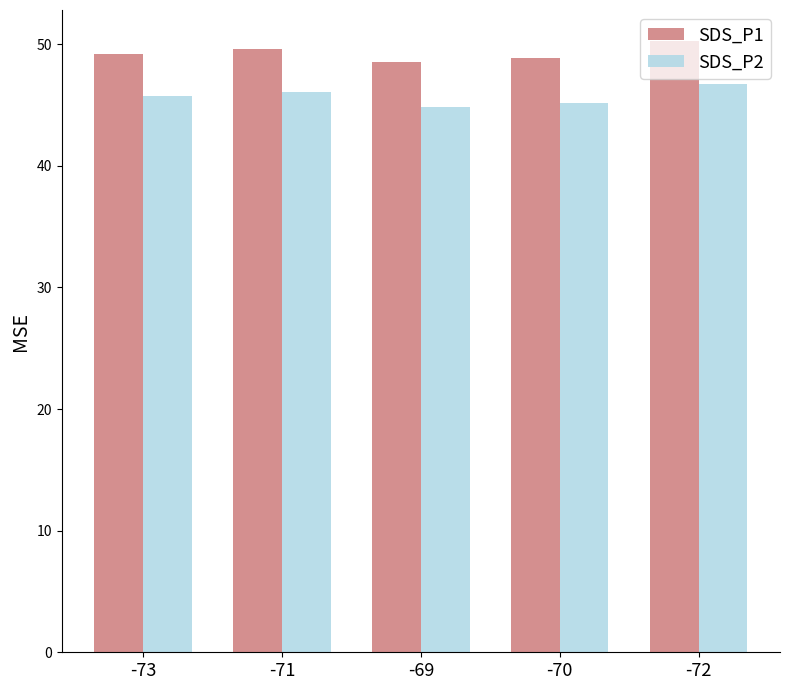

What value does the SDS_P2 series have at -70?

45.2